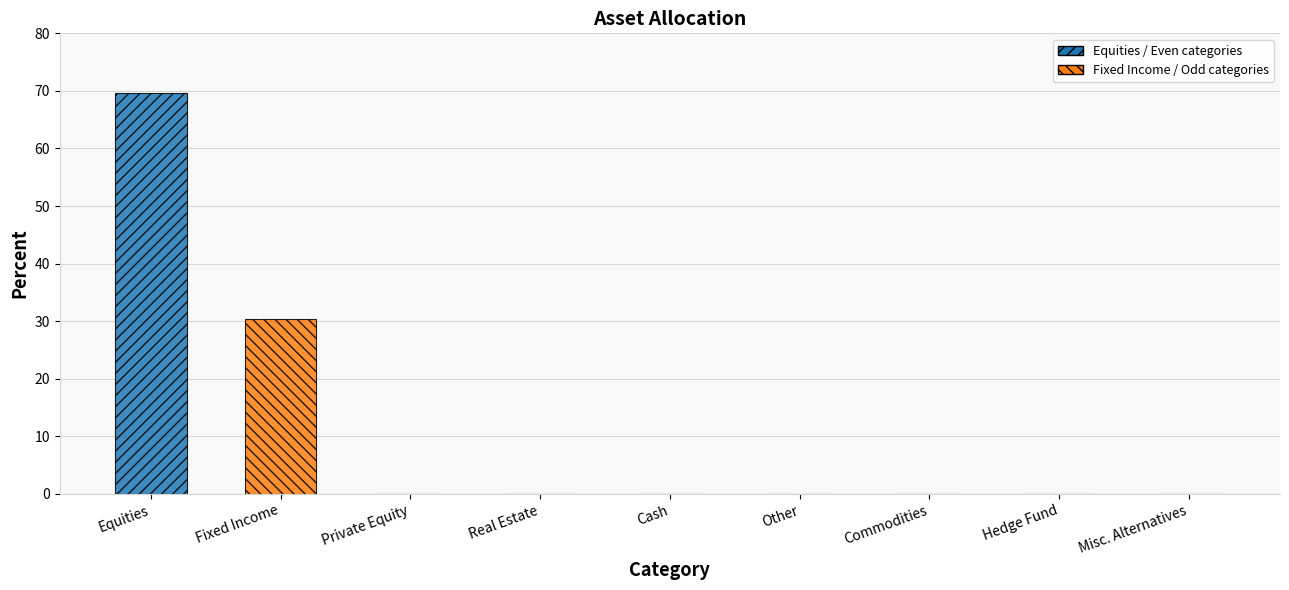

Reading left to right, extract all data points from this chart.

69.7	30.3	0.0	0.0	0.0	0.0	0.0	0.0	0.0